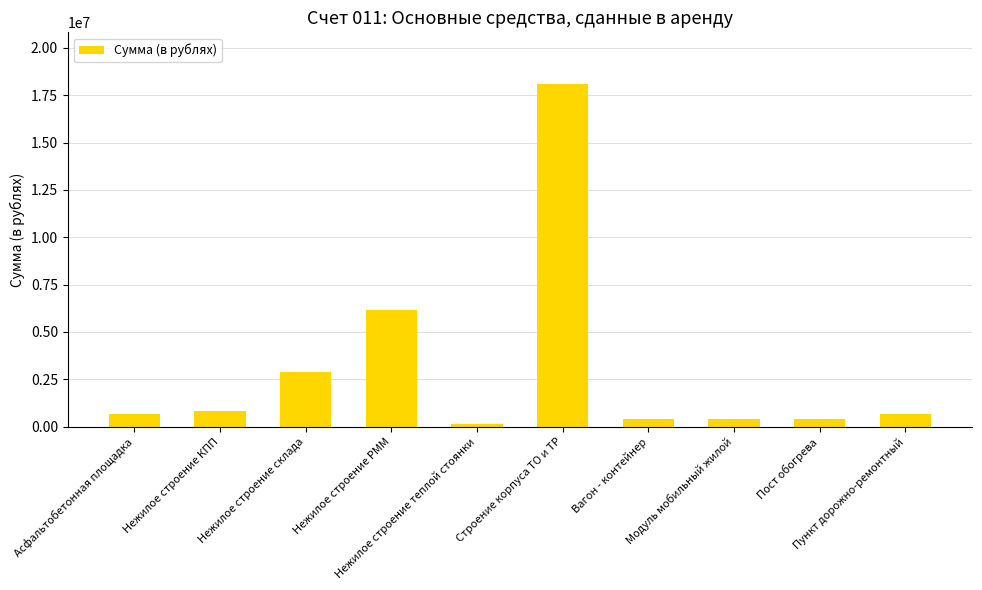

What is the greatest value displayed?

18103831.4